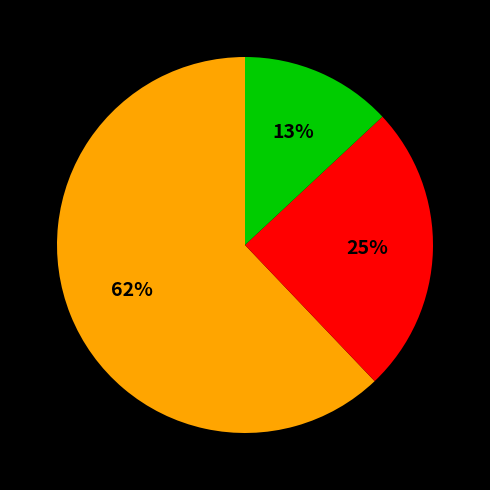

Is there any slice that represents more than half of the pie?

Yes